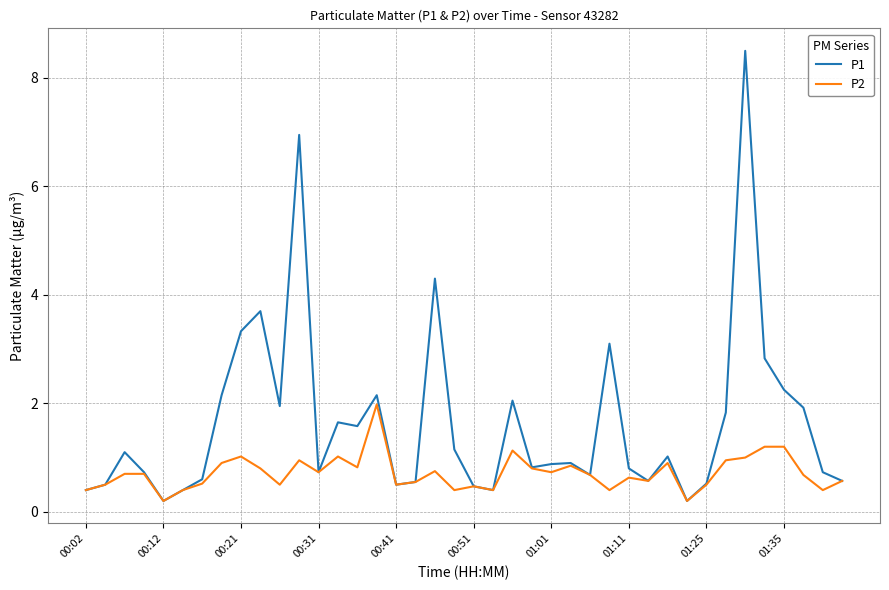

How many lines are shown in the chart?

2